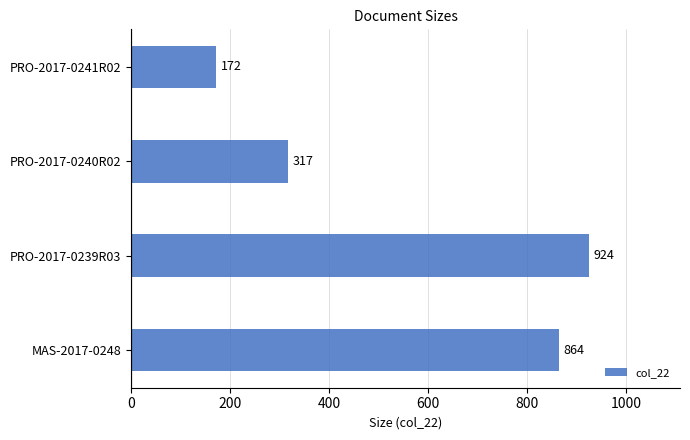

Does the chart contain any negative values?

No